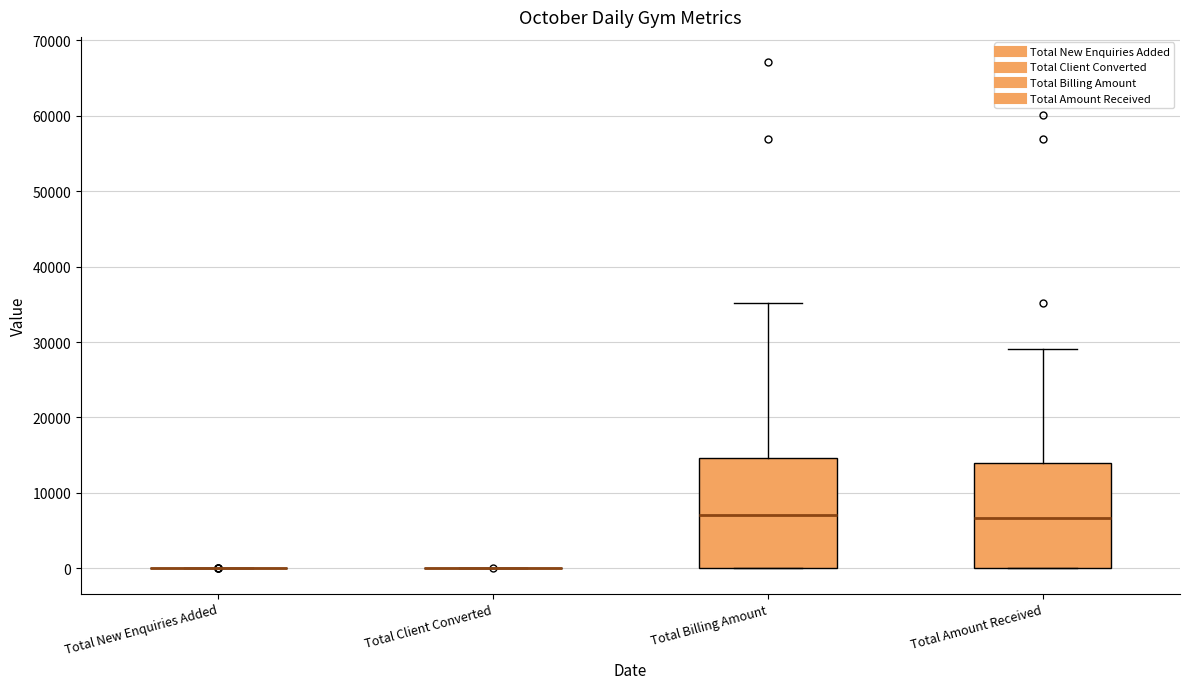

Reading left to right, transcribe this box plot: for each box, give where its median line is, the range the box spans, and where its two whiskers end, as read against the y-axis. The values are not printed on the chart, so give them approximately, as read against the axis.

Total New Enquiries Added: box collapsed to a line at 0, whiskers 0 to 0
Total Client Converted: box collapsed to a line at 0, whiskers 0 to 0
Total Billing Amount: median 7000, box 0 to 15000, whiskers 0 to 35000
Total Amount Received: median 7000, box 0 to 14000, whiskers 0 to 29000